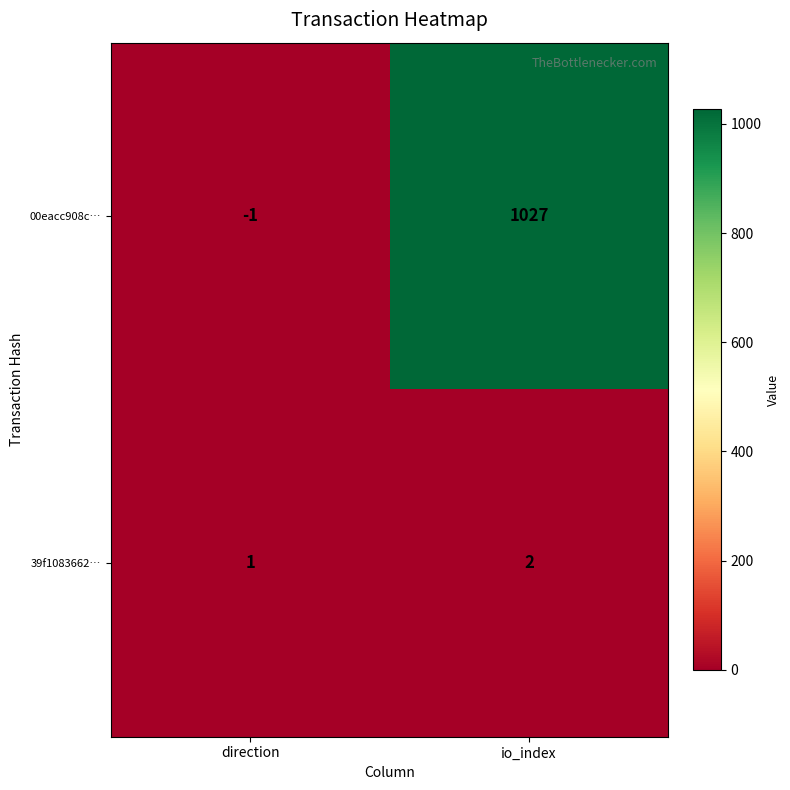

Where is 39f1083662… nearest to the value 1?

direction